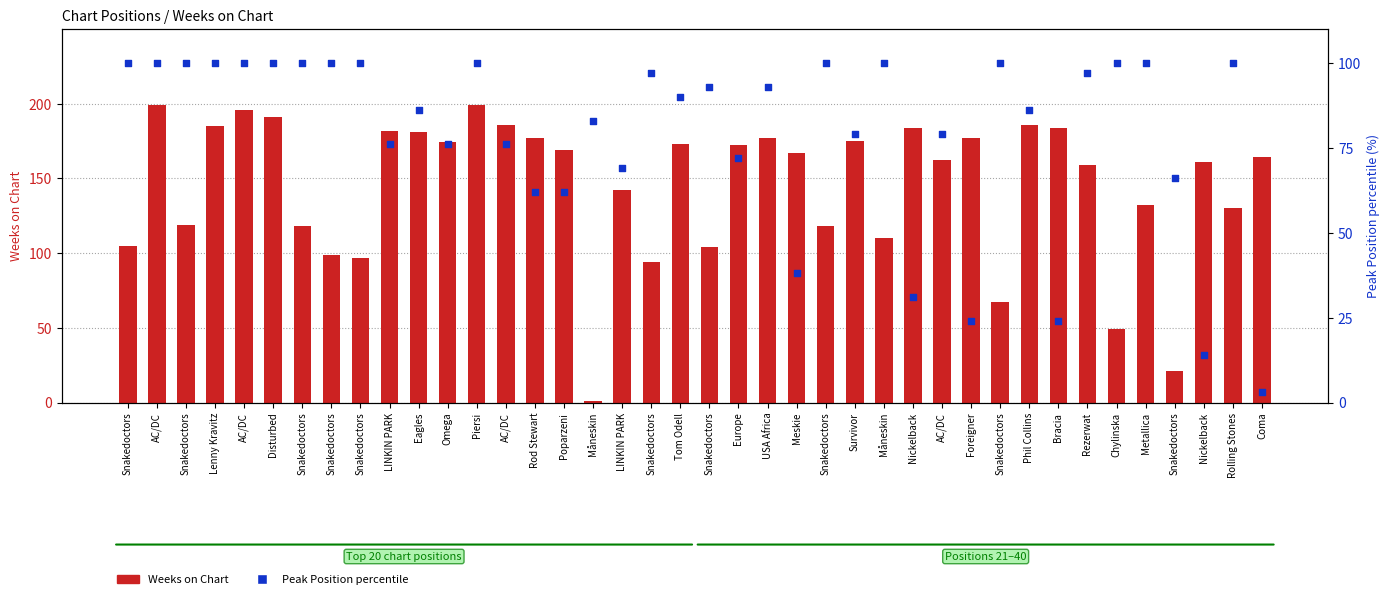

At how many categories does at least one series exceed 106?

31